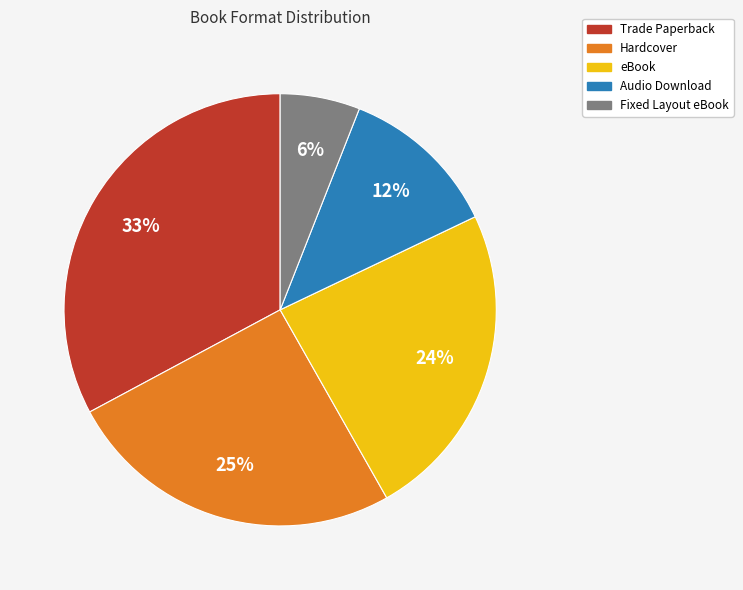

To the nearest percent, what is the difference between the largest and smallest slice percentages?

27%